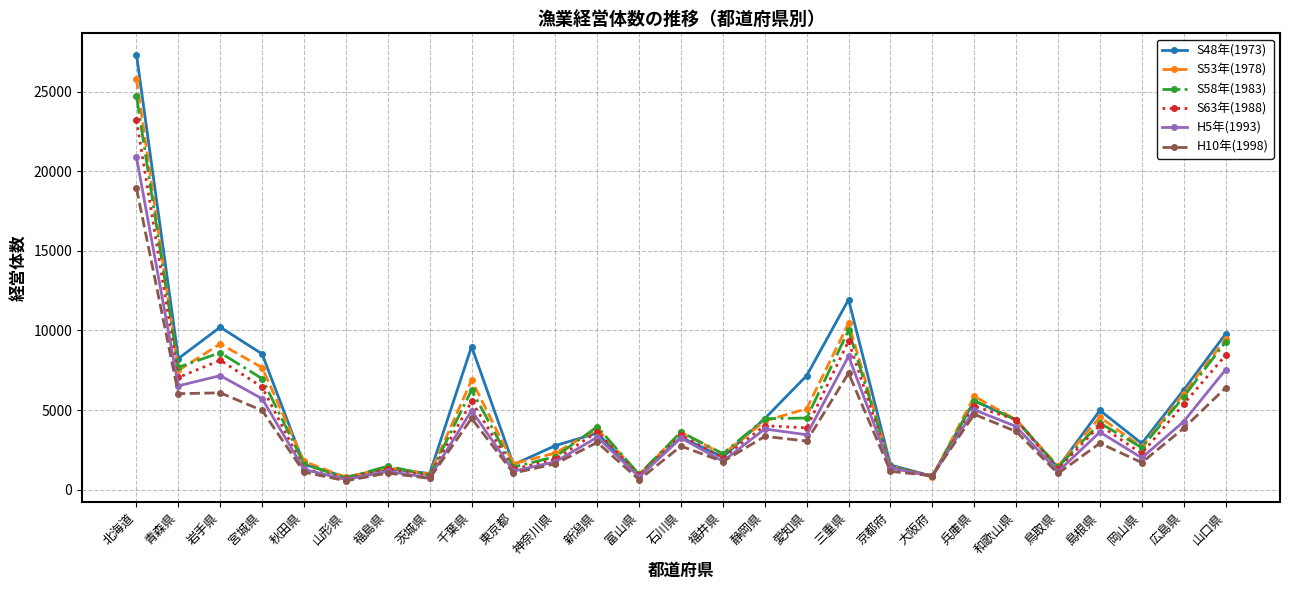

Which category has the highest value in the H5年(1993) series?

北海道